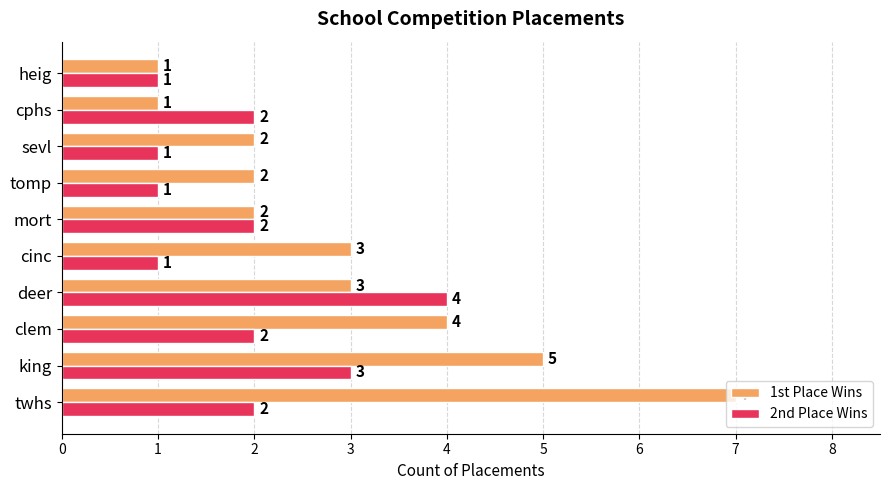

Which category has the highest value in the 2nd Place Wins series?

deer